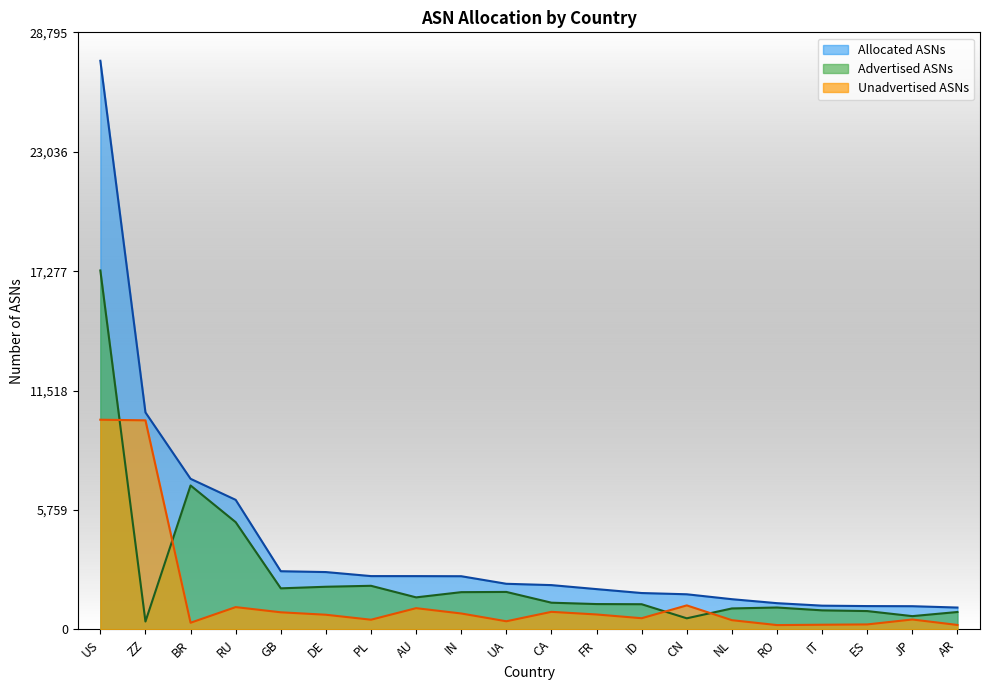

What is the maximum value for Unadvertised ASNs?

10113